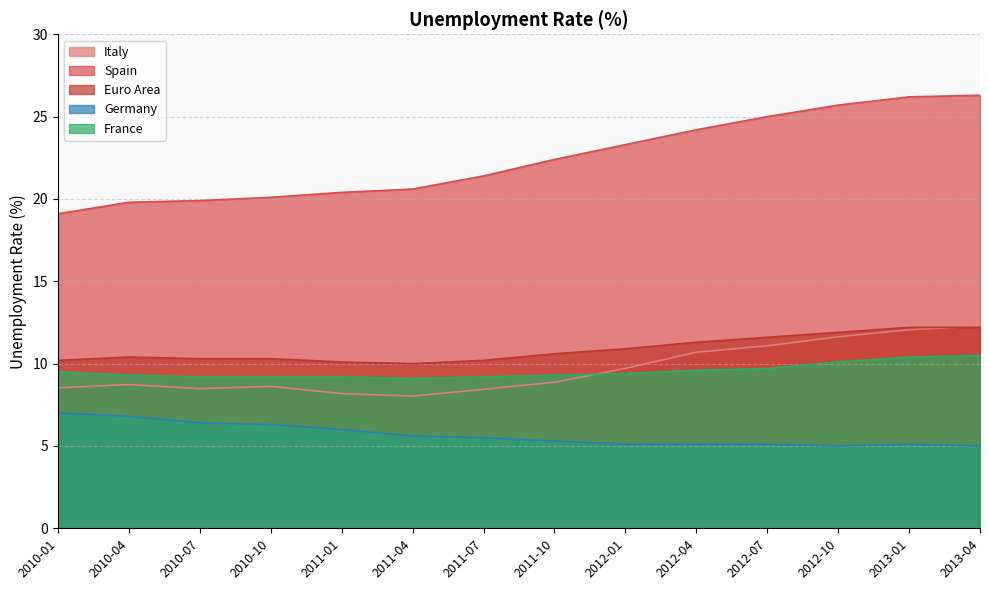

What is the total value across all series at 2010-04?

55.0